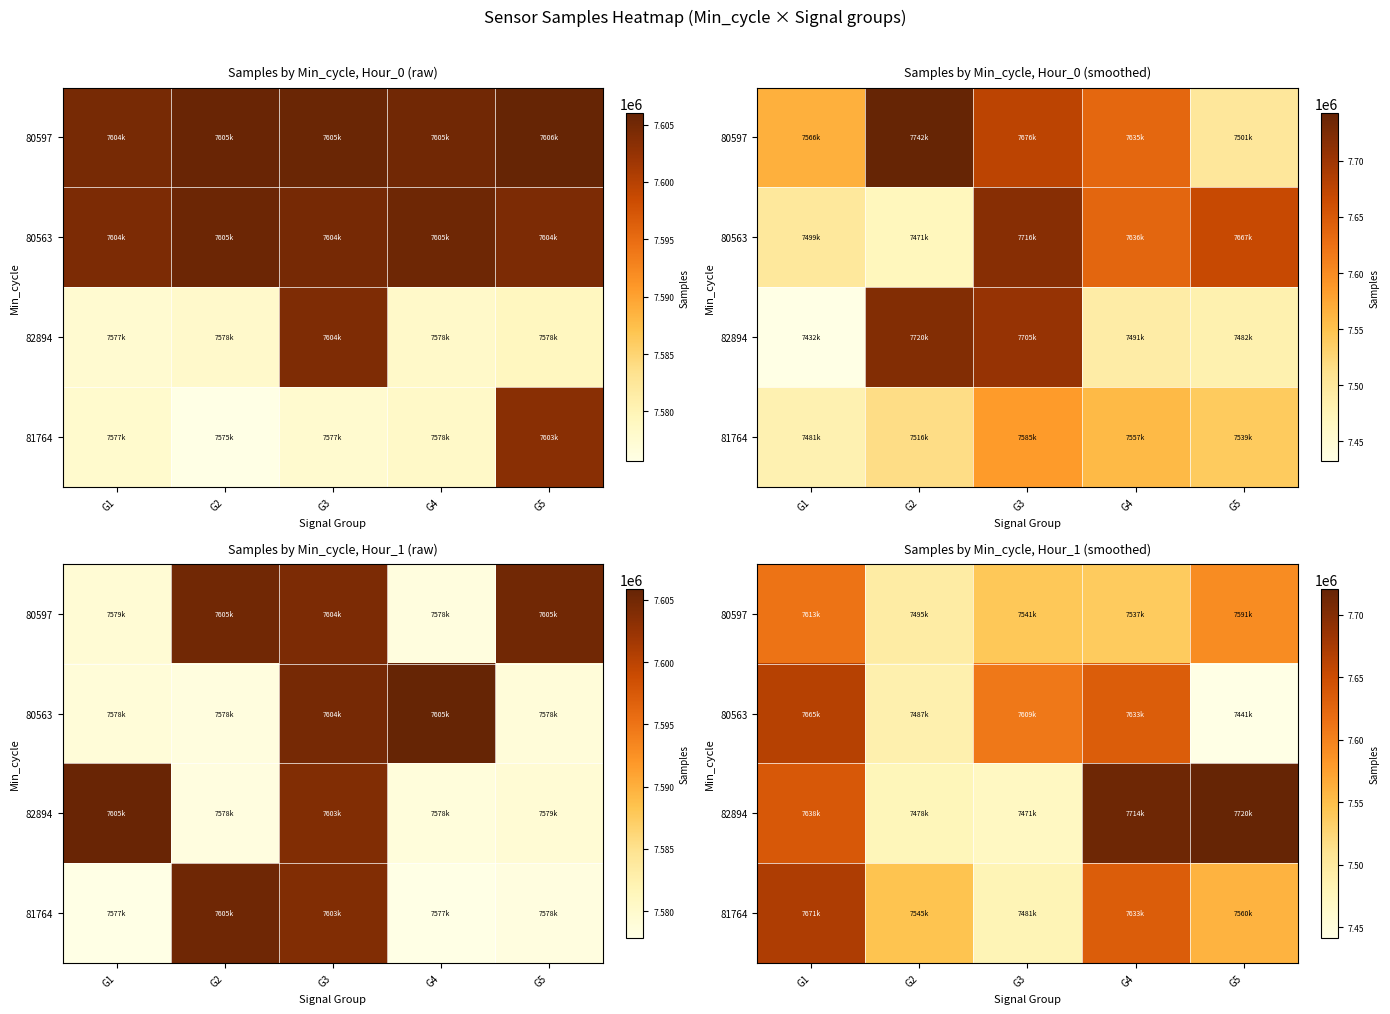

Count the number of categories in the chart.

5